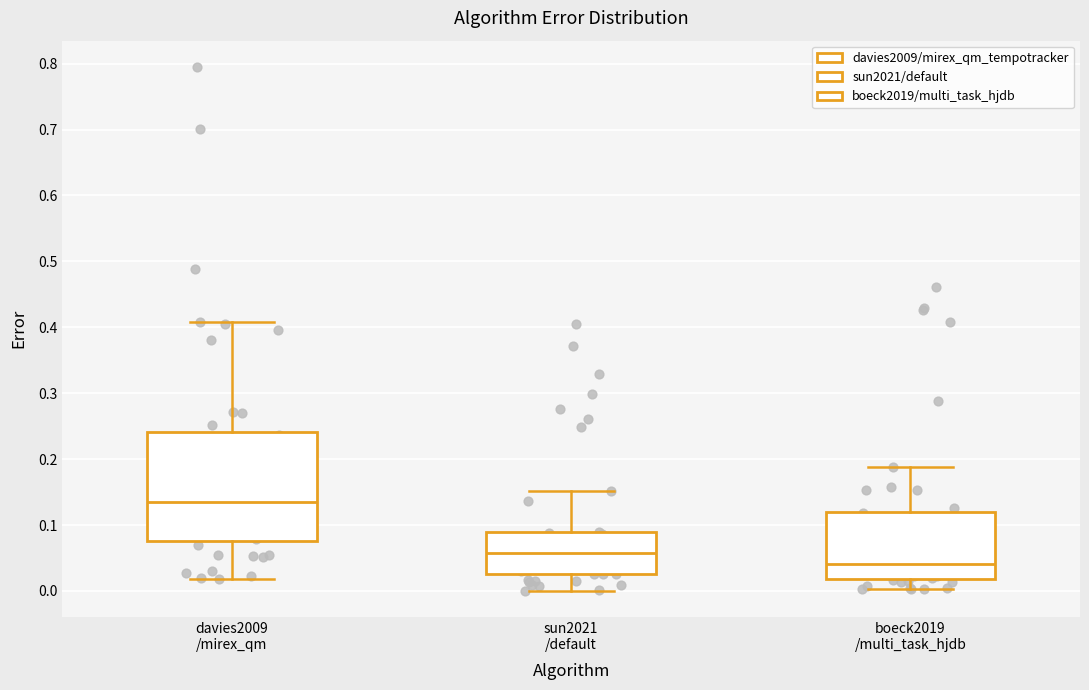

Reading left to right, transcribe this box plot: for each box, give where its median line is, the range the box spans, and where its two whiskers end, as read against the y-axis. The values are not printed on the chart, so give them approximately, as read against the axis.

davies2009 /mirex_qm: median 0.14, box 0.08 to 0.24, whiskers 0.02 to 0.41
sun2021 /default: median 0.06, box 0.03 to 0.09, whiskers 0.00 to 0.15
boeck2019 /multi_task_hjdb: median 0.04, box 0.02 to 0.12, whiskers 0.00 to 0.19